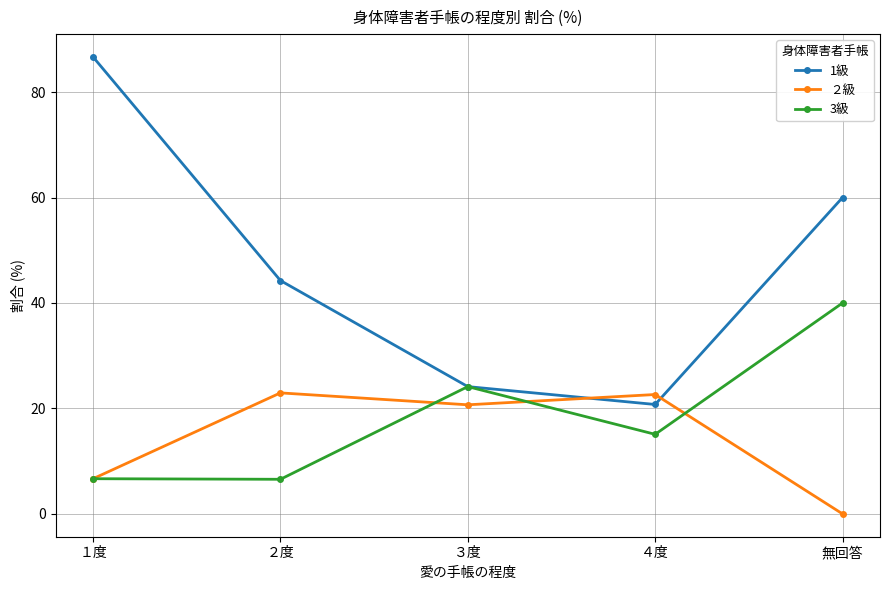

What is the minimum value for 1級?

20.8